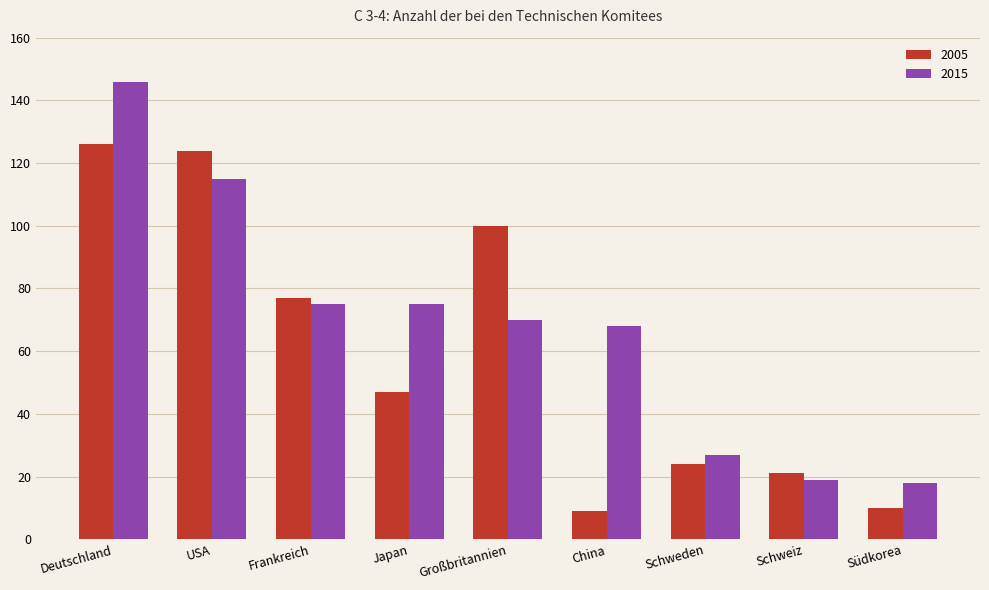

What is the difference between the maximum and minimum values in the 2015 series?

128